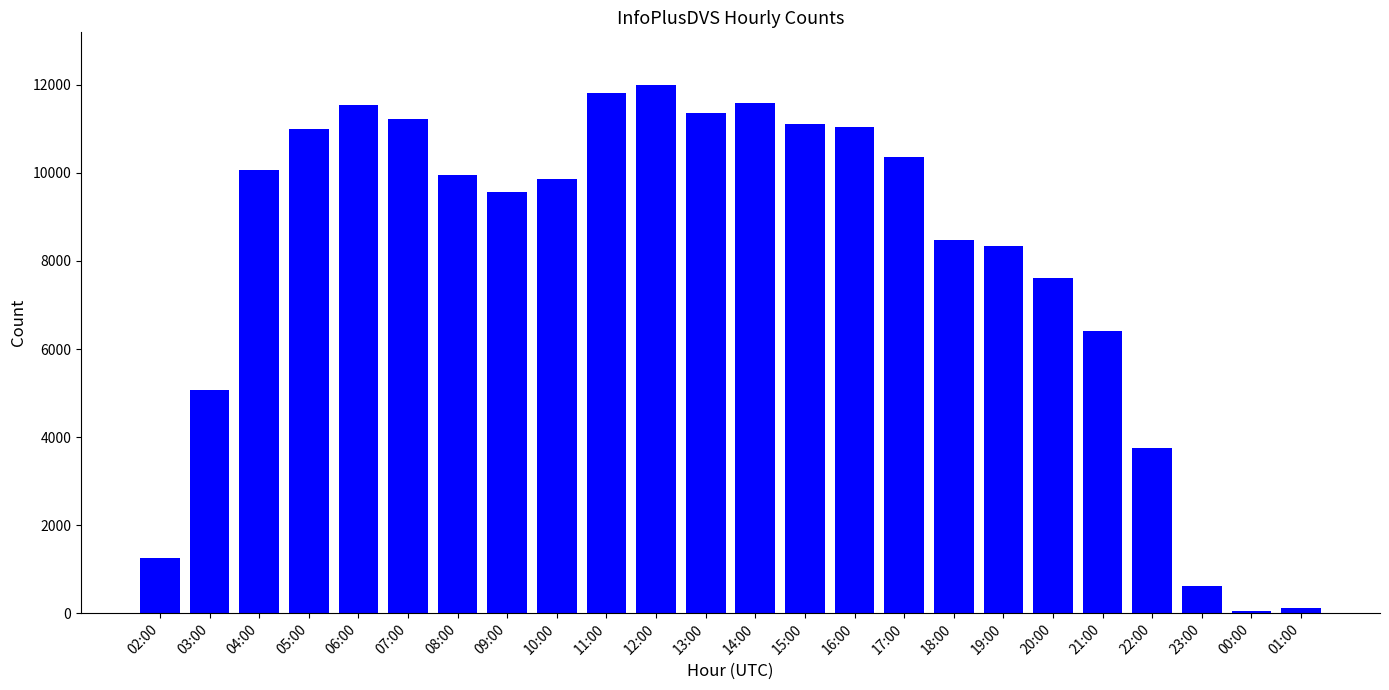

What is the greatest value displayed?

11994